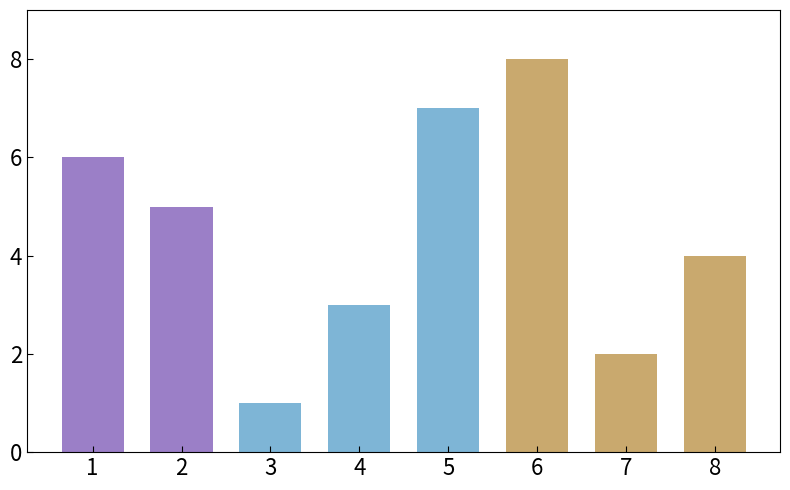

What is the change in value from 3 to 7?

+1